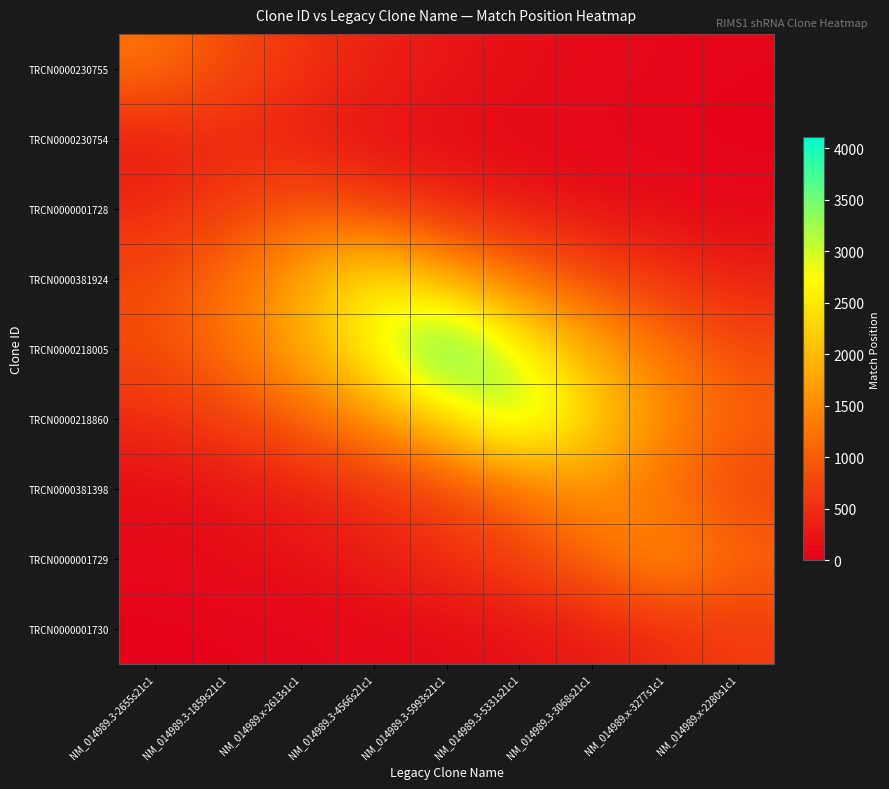

Reading right to left, list all the values displayed in this chart.

TRCN0000230755: NM_014989.x-2280s1c1=50.1	NM_014989.x-3277s1c1=74.8	NM_014989.3-3068s21c1=111.6	NM_014989.3-5331s21c1=166.5	NM_014989.3-5993s21c1=248.3	NM_014989.3-4566s21c1=370.5	NM_014989.x-2613s1c1=552.7	NM_014989.3-1859s21c1=824.5	NM_014989.3-2655s21c1=1230.0
TRCN0000230754: NM_014989.x-2280s1c1=26.4	NM_014989.x-3277s1c1=39.4	NM_014989.3-3068s21c1=58.7	NM_014989.3-5331s21c1=87.6	NM_014989.3-5993s21c1=130.7	NM_014989.3-4566s21c1=195.0	NM_014989.x-2613s1c1=290.9	NM_014989.3-1859s21c1=434.0	NM_014989.3-2655s21c1=290.9
TRCN0000001728: NM_014989.x-2280s1c1=88.7	NM_014989.x-3277s1c1=132.4	NM_014989.3-3068s21c1=197.5	NM_014989.3-5331s21c1=294.6	NM_014989.3-5993s21c1=439.4	NM_014989.3-4566s21c1=655.6	NM_014989.x-2613s1c1=978.0	NM_014989.3-1859s21c1=655.6	NM_014989.3-2655s21c1=439.4
TRCN0000381924: NM_014989.x-2280s1c1=362.6	NM_014989.x-3277s1c1=540.9	NM_014989.3-3068s21c1=806.9	NM_014989.3-5331s21c1=1203.8	NM_014989.3-5993s21c1=1795.8	NM_014989.3-4566s21c1=2679.0	NM_014989.x-2613s1c1=1795.8	NM_014989.3-1859s21c1=1203.8	NM_014989.3-2655s21c1=806.9
TRCN0000218005: NM_014989.x-2280s1c1=829.0	NM_014989.x-3277s1c1=1236.7	NM_014989.3-3068s21c1=1844.9	NM_014989.3-5331s21c1=2752.3	NM_014989.3-5993s21c1=4106.0	NM_014989.3-4566s21c1=2752.3	NM_014989.x-2613s1c1=1844.9	NM_014989.3-1859s21c1=1236.7	NM_014989.3-2655s21c1=829.0
TRCN0000218860: NM_014989.x-2280s1c1=1037.3	NM_014989.x-3277s1c1=1547.5	NM_014989.3-3068s21c1=2308.6	NM_014989.3-5331s21c1=3444.0	NM_014989.3-5993s21c1=2308.6	NM_014989.3-4566s21c1=1547.5	NM_014989.x-2613s1c1=1037.3	NM_014989.3-1859s21c1=695.3	NM_014989.3-2655s21c1=466.1
TRCN0000381398: NM_014989.x-2280s1c1=736.9	NM_014989.x-3277s1c1=1099.3	NM_014989.3-3068s21c1=1640.0	NM_014989.3-5331s21c1=1099.3	NM_014989.3-5993s21c1=736.9	NM_014989.3-4566s21c1=494.0	NM_014989.x-2613s1c1=331.1	NM_014989.3-1859s21c1=221.9	NM_014989.3-2655s21c1=148.8
TRCN0000001729: NM_014989.x-2280s1c1=1098.7	NM_014989.x-3277s1c1=1639.0	NM_014989.3-3068s21c1=1098.7	NM_014989.3-5331s21c1=736.5	NM_014989.3-5993s21c1=493.7	NM_014989.3-4566s21c1=330.9	NM_014989.x-2613s1c1=221.8	NM_014989.3-1859s21c1=148.7	NM_014989.3-2655s21c1=99.7
TRCN0000001730: NM_014989.x-2280s1c1=645.0	NM_014989.x-3277s1c1=432.4	NM_014989.3-3068s21c1=289.8	NM_014989.3-5331s21c1=194.3	NM_014989.3-5993s21c1=130.2	NM_014989.3-4566s21c1=87.3	NM_014989.x-2613s1c1=58.5	NM_014989.3-1859s21c1=39.2	NM_014989.3-2655s21c1=26.3